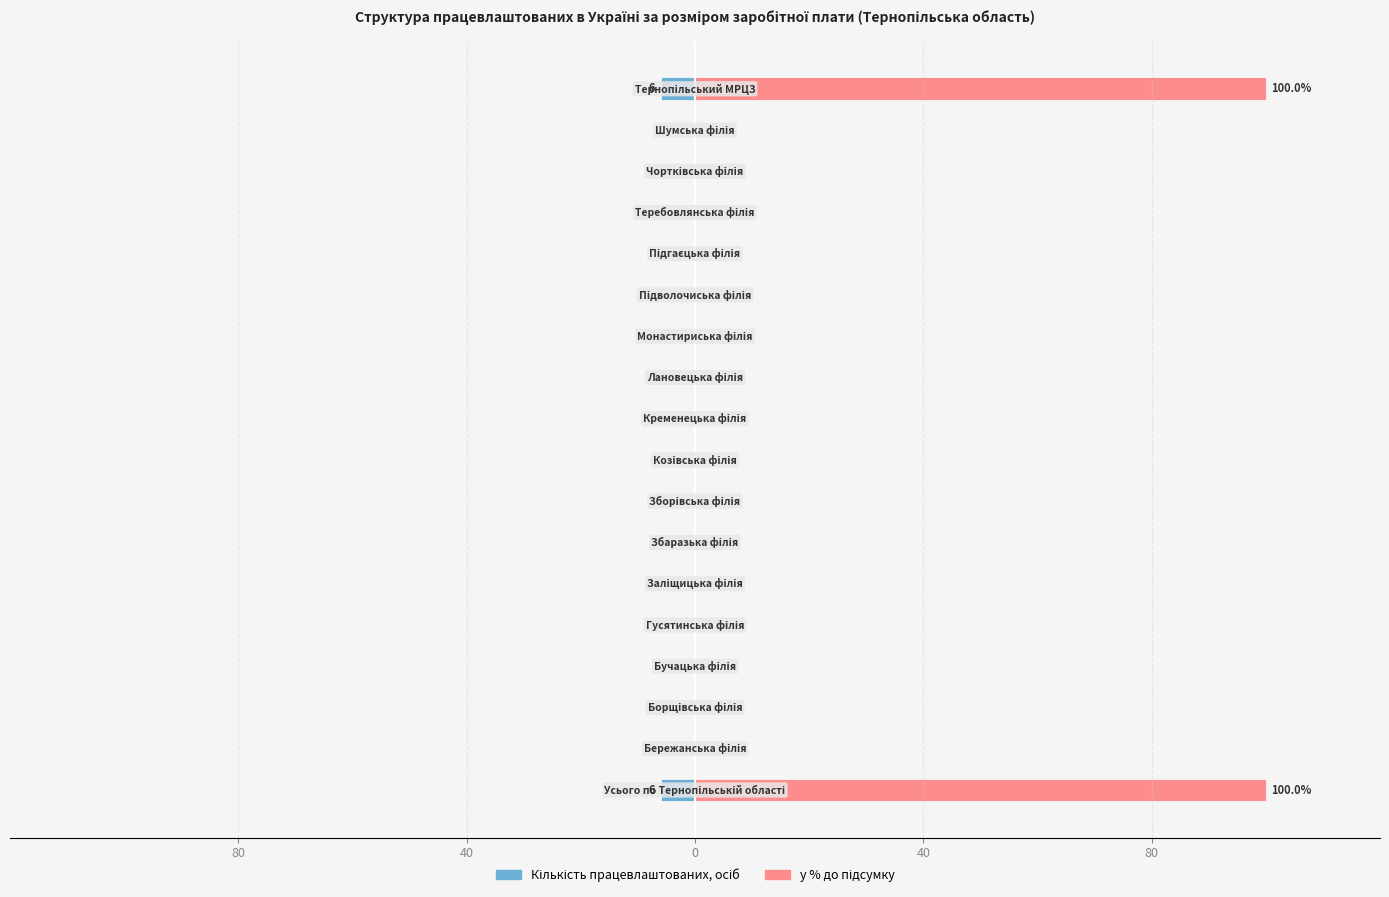

What is the label of the 7th bar from the left?

6